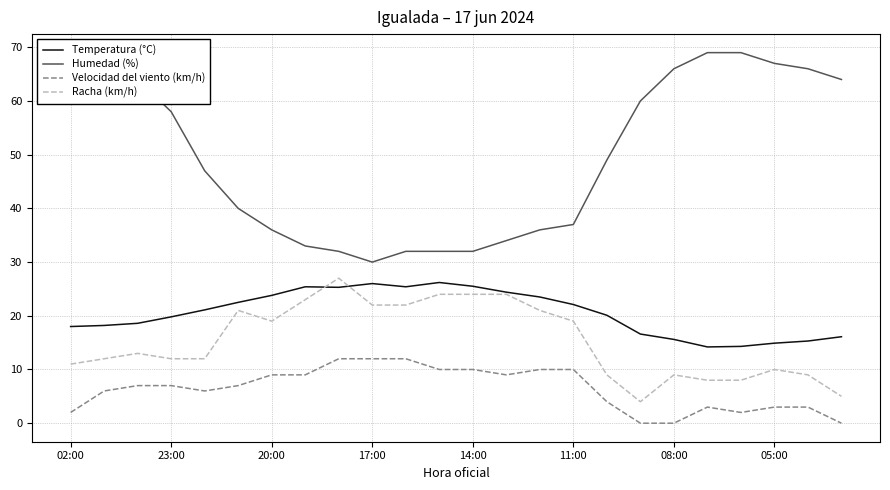

True or false: Velocidad del viento (km/h) and Humedad (%) intersect in this chart.

False